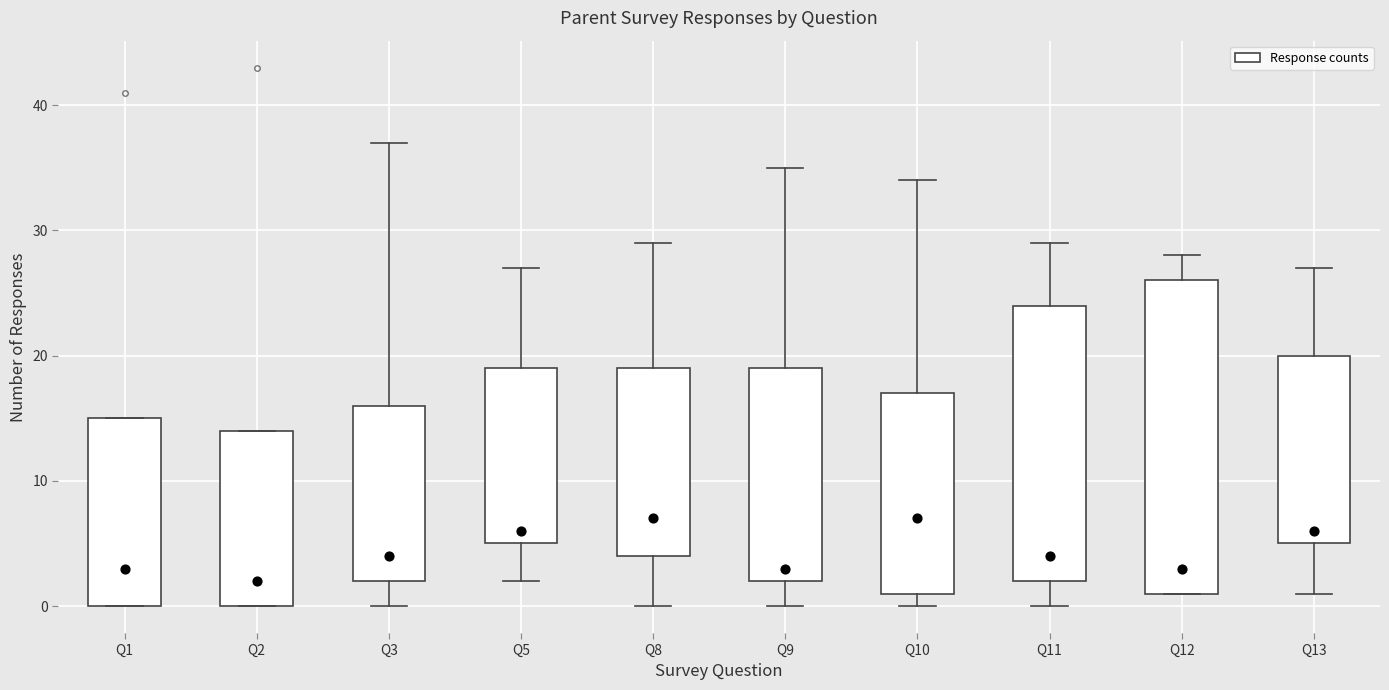

Reading left to right, read every box against the y-axis: the position of its median line, the range the box covers, and the ends of its whiskers. The values are not printed on the chart, so give them approximately, as read against the axis.

Q1: median 3, box 0 to 15, whiskers 0 to 15
Q2: median 2, box 0 to 14, whiskers 0 to 14
Q3: median 4, box 2 to 16, whiskers 0 to 37
Q5: median 6, box 5 to 19, whiskers 2 to 27
Q8: median 7, box 4 to 19, whiskers 0 to 29
Q9: median 3, box 2 to 19, whiskers 0 to 35
Q10: median 7, box 1 to 17, whiskers 0 to 34
Q11: median 4, box 2 to 24, whiskers 0 to 29
Q12: median 3, box 1 to 26, whiskers 1 to 28
Q13: median 6, box 5 to 20, whiskers 1 to 27